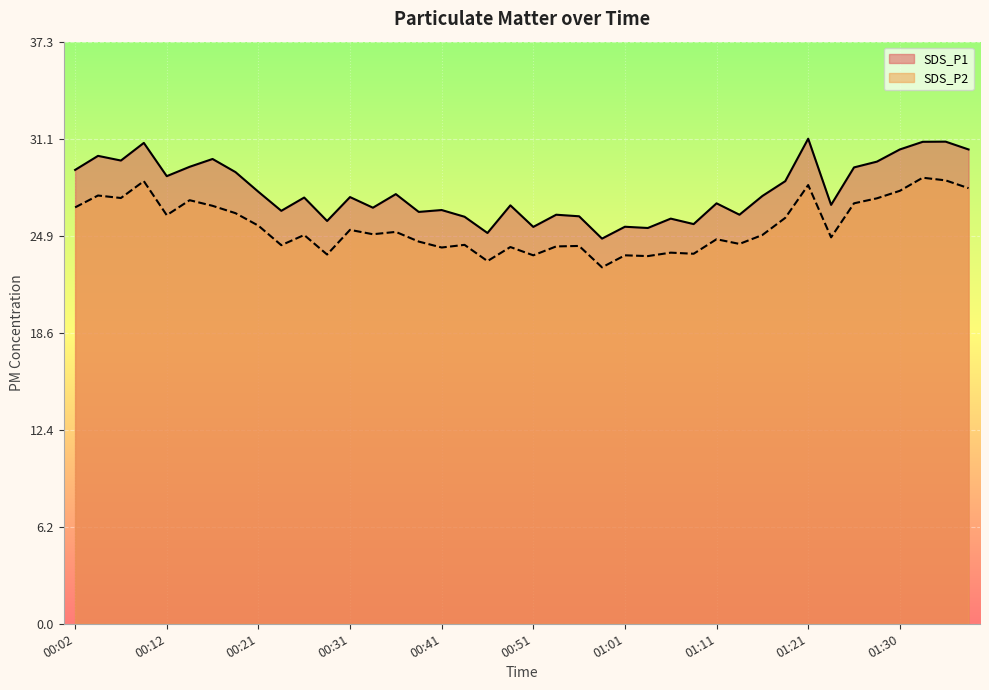

List the labels in order of SDS_P1 value, smallest first.

00:58, 00:46, 01:03, 00:51, 01:01, 01:08, 00:29, 01:06, 00:44, 00:56, 00:53, 01:13, 00:39, 00:24, 00:41, 00:34, 00:49, 01:23, 01:11, 00:26, 00:31, 01:16, 00:36, 00:21, 01:18, 00:12, 00:19, 00:02, 01:25, 00:14, 01:28, 00:07, 00:16, 00:04, 01:30, 01:38, 00:09, 01:33, 01:35, 01:21